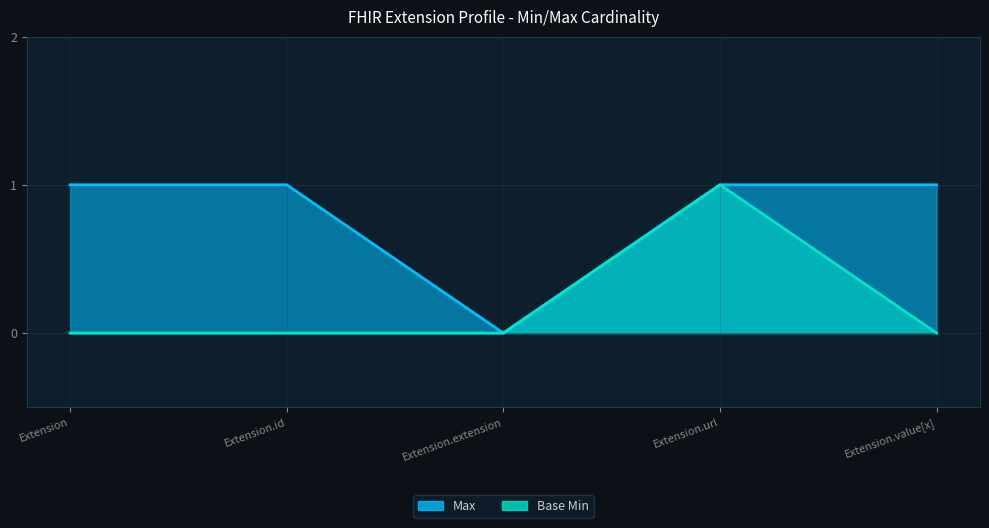

True or false: Max line has a value of 1 at Extension.value[x].

False